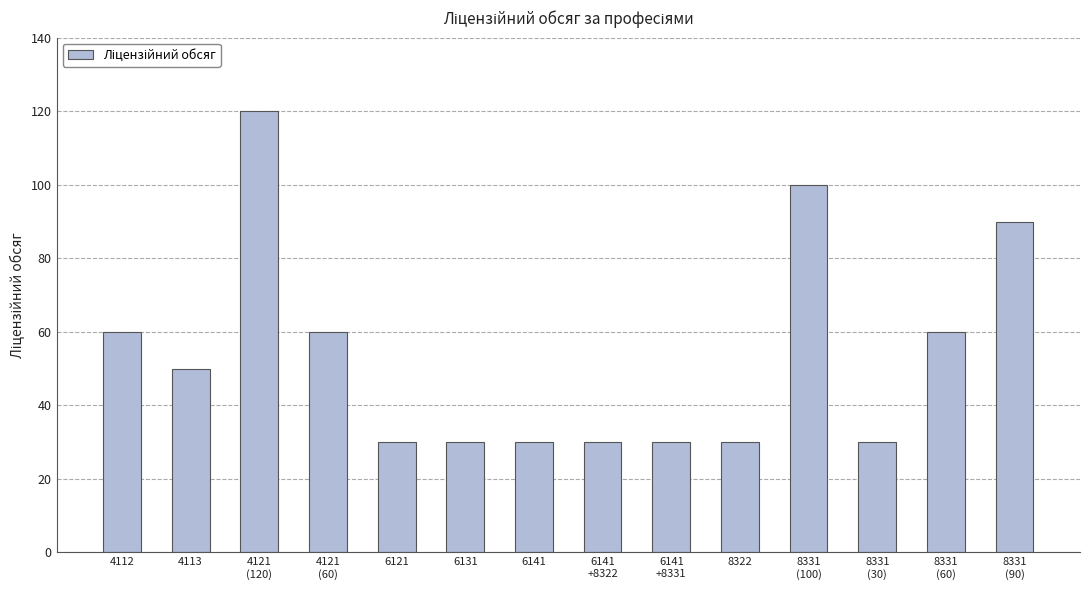

The chart shows a value of 46 at 6131. True or false?

False